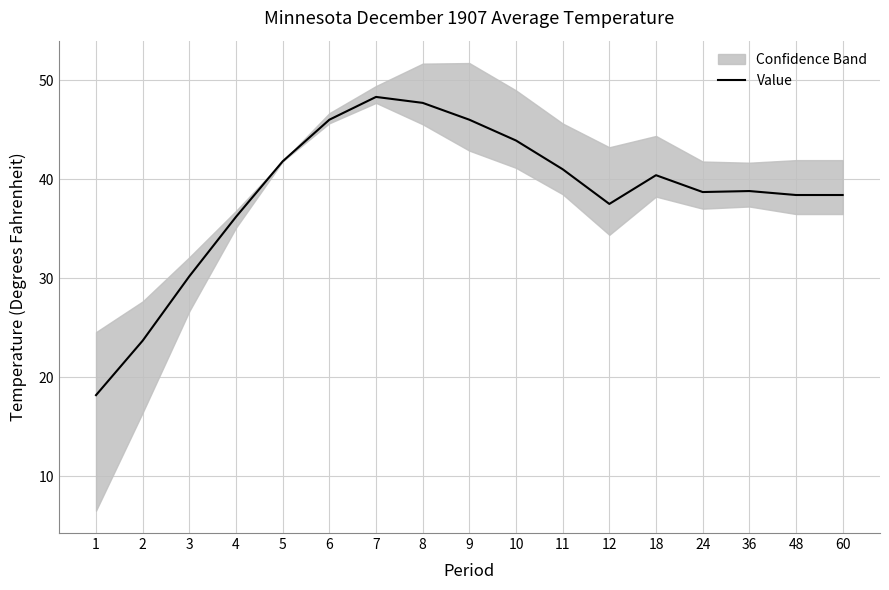

The value at 7 is 48.3. True or false?

True